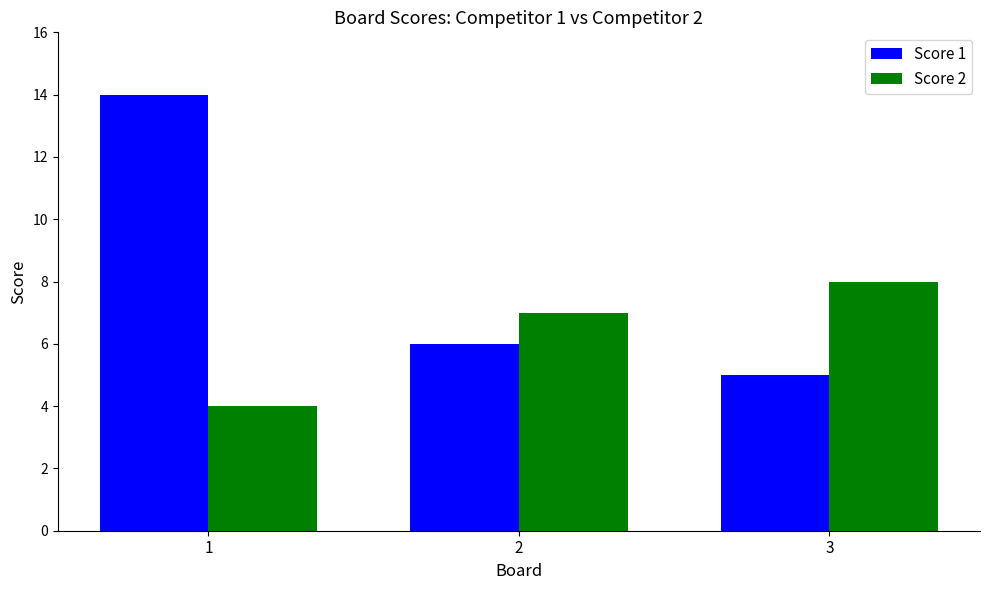

Is it true that Score 2 equals 7 at 2?

True